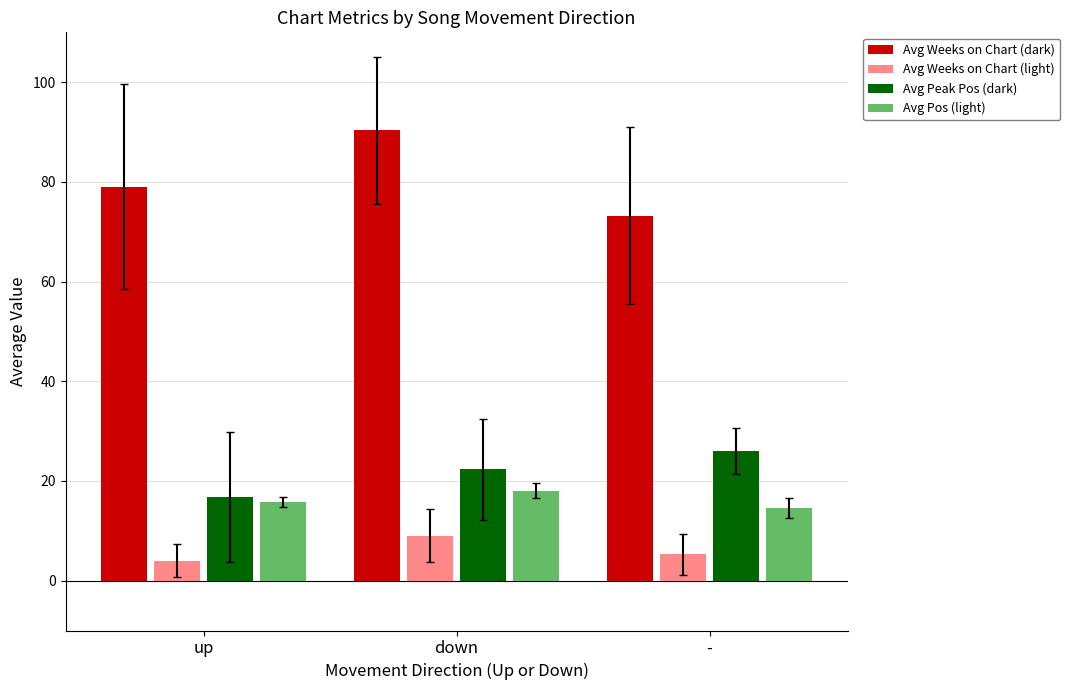

Where does the Avg Weeks on Chart (light) series first go above 5?

down